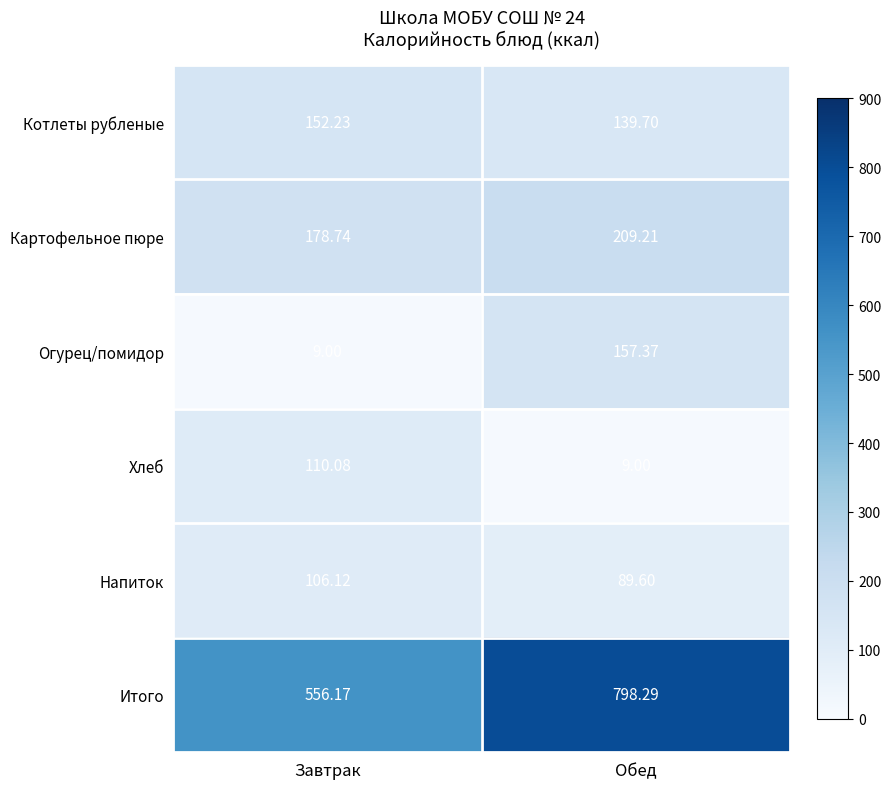

At how many categories does at least one series exceed 147?

2